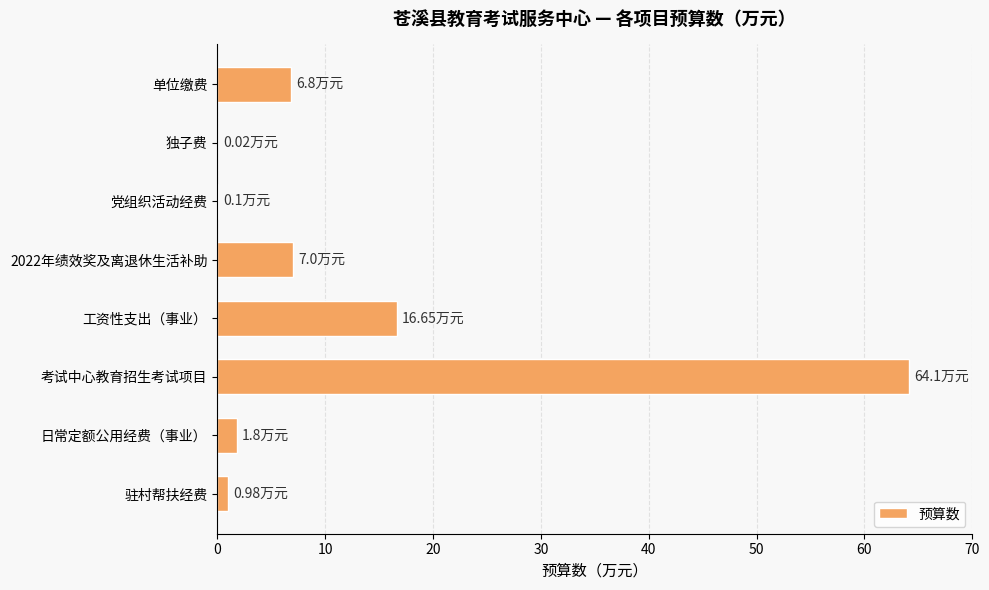

Between 日常定额公用经费（事业） and 独子费, which is larger?

日常定额公用经费（事业）